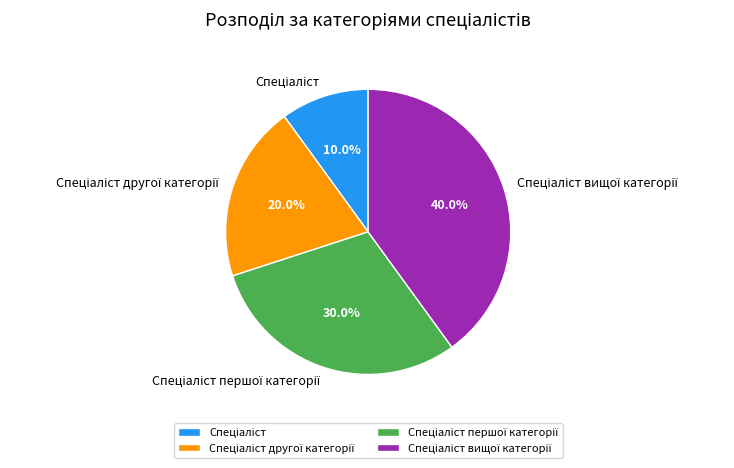

How many segments does this pie chart have?

4